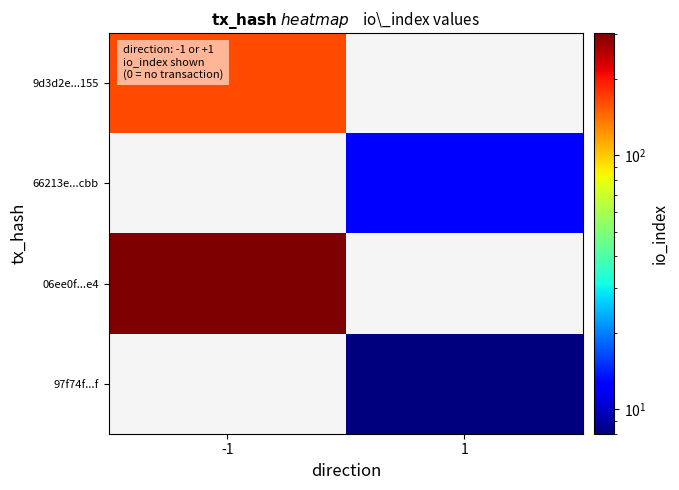

What is the minimum value shown in the chart?

8.0